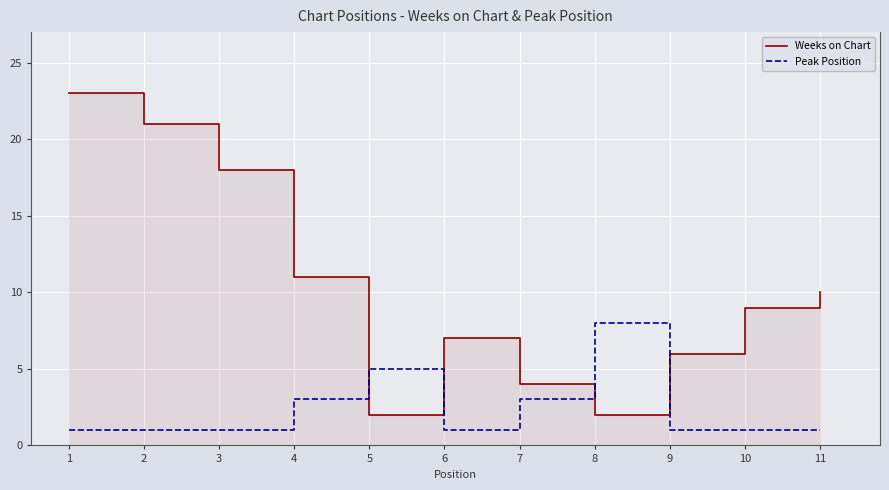

Rank the series by their average value, from highest to lowest.

Weeks on Chart, Peak Position